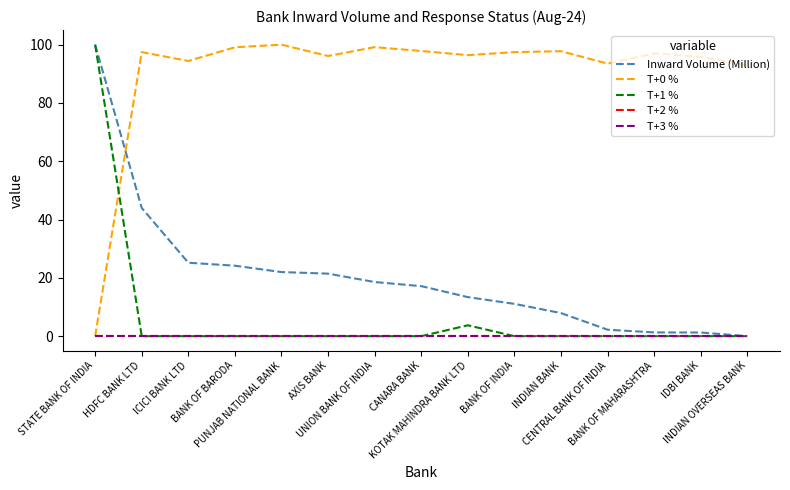

Does the chart display data point markers on the line(s)?

No